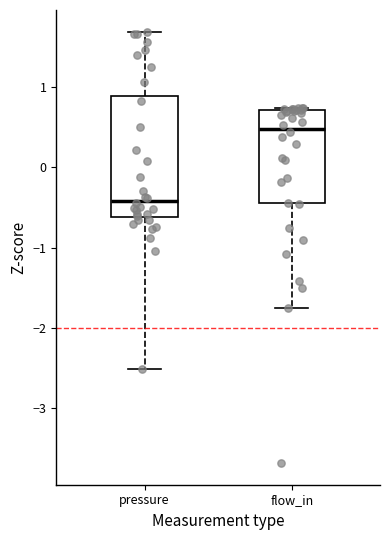

Which box has the highest median line?

flow_in